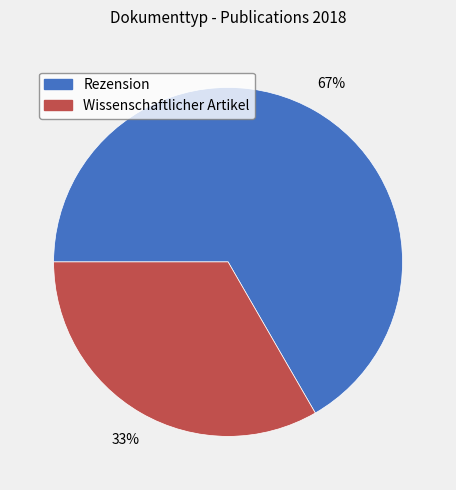

Do Wissenschaftlicher Artikel and Rezension together represent more than half of the pie?

Yes